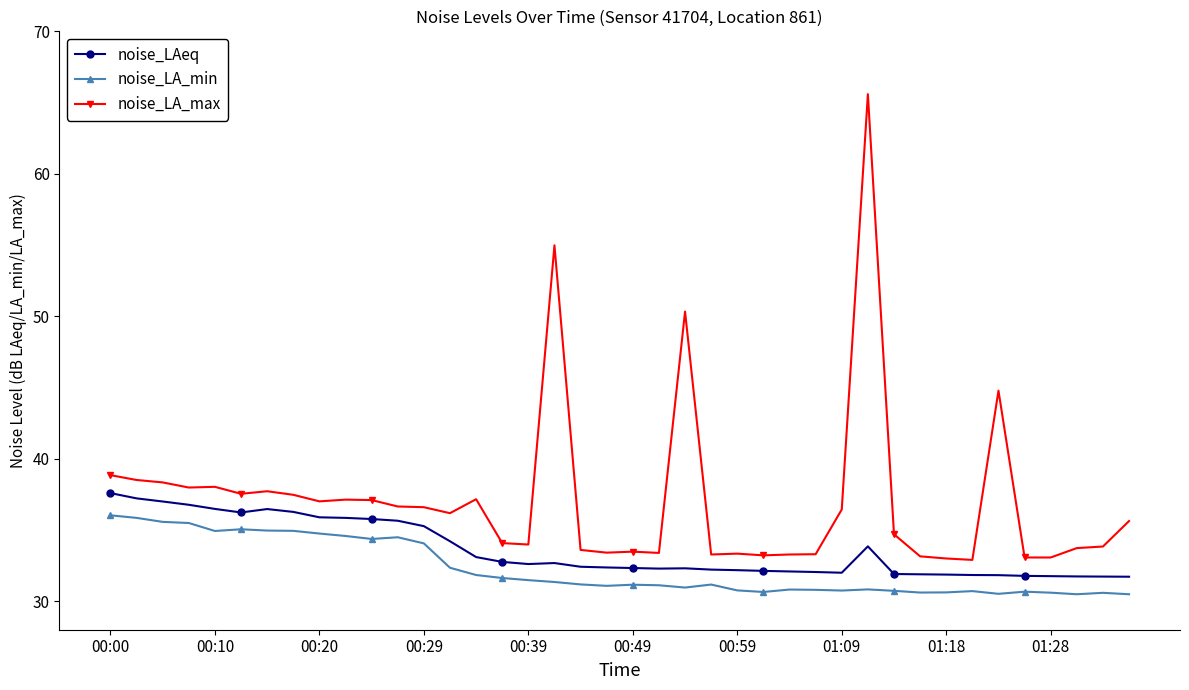

True or false: noise_LA_min has more than 1 interior local peaks.

True